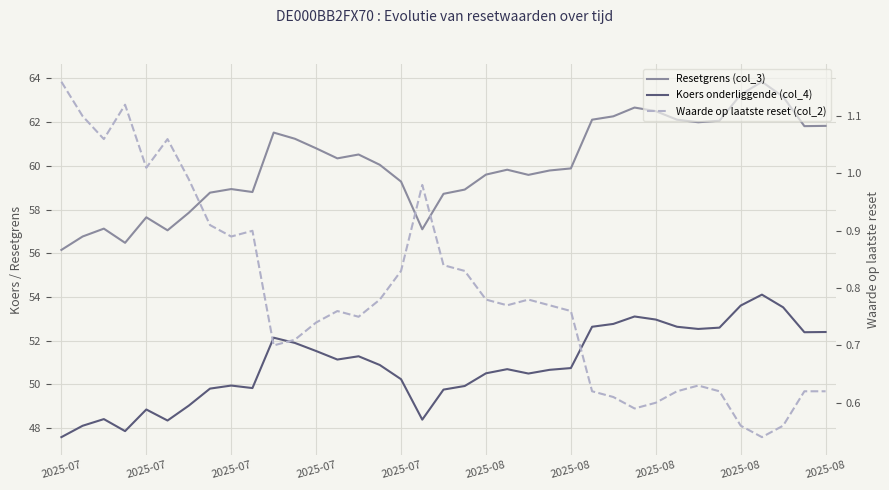

Is the value of Koers onderliggende (col_4) at 14 greater than the value of Waarde op laatste reset (col_2) at 16?

Yes